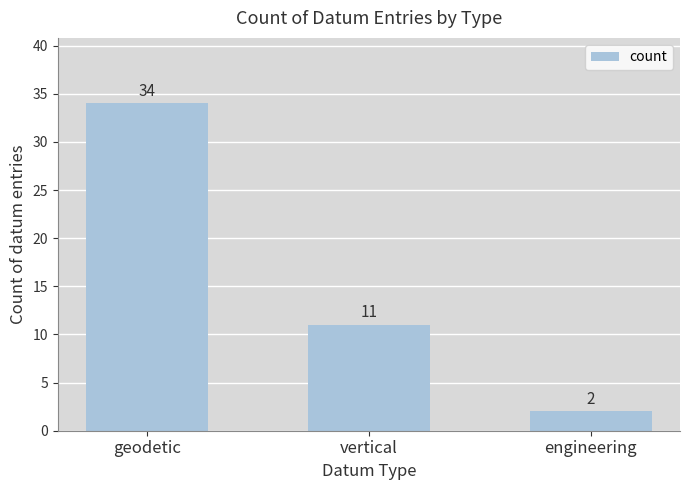

What position from the left is engineering?

3